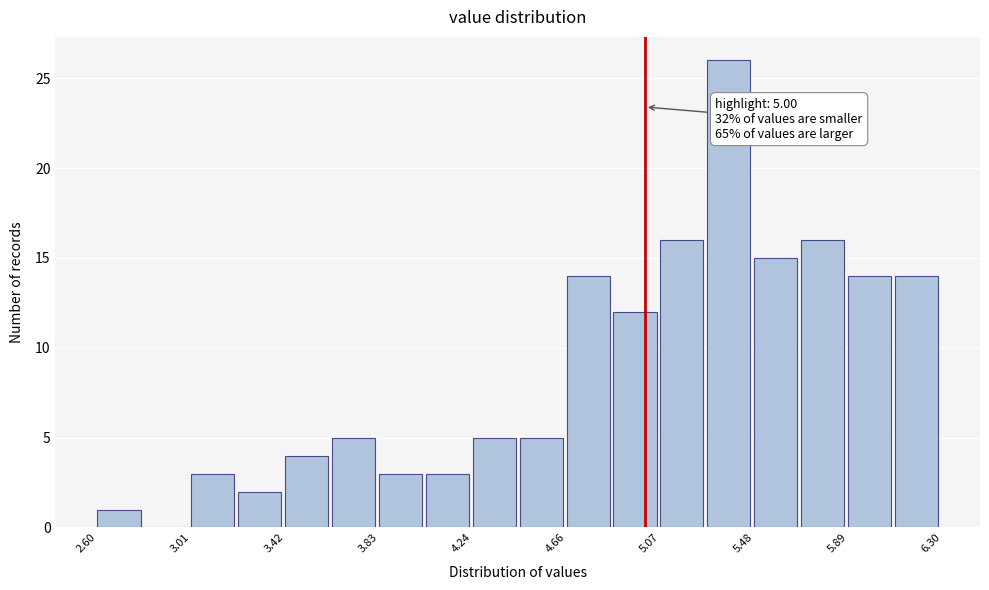

Over which range of the x-axis is the bar tallest?

5.25 to 5.50